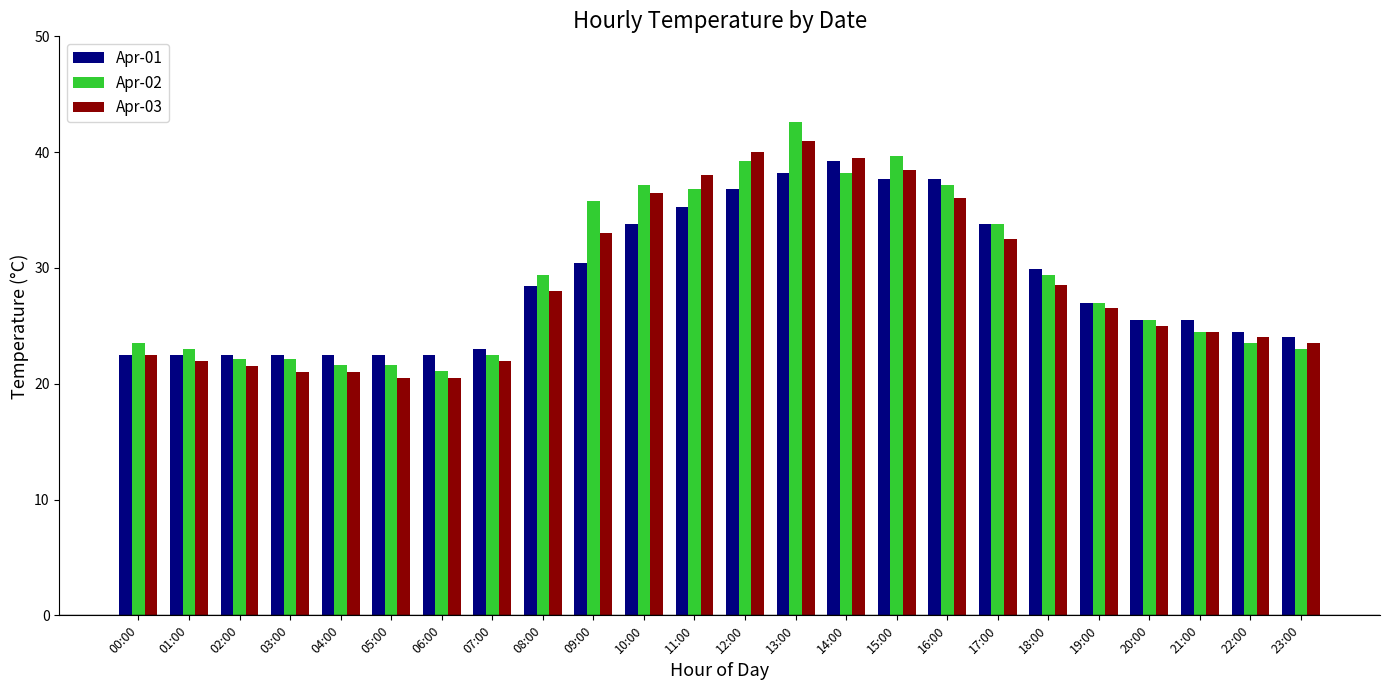

True or false: Apr-03 has a value of 30.6 at 00:00.

False